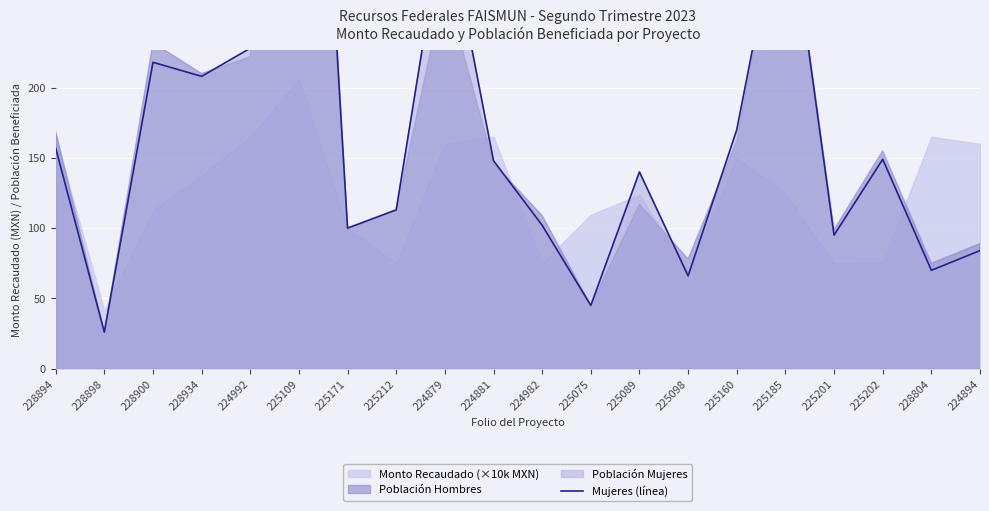

Which has a higher value, 228900 or 225185?

225185